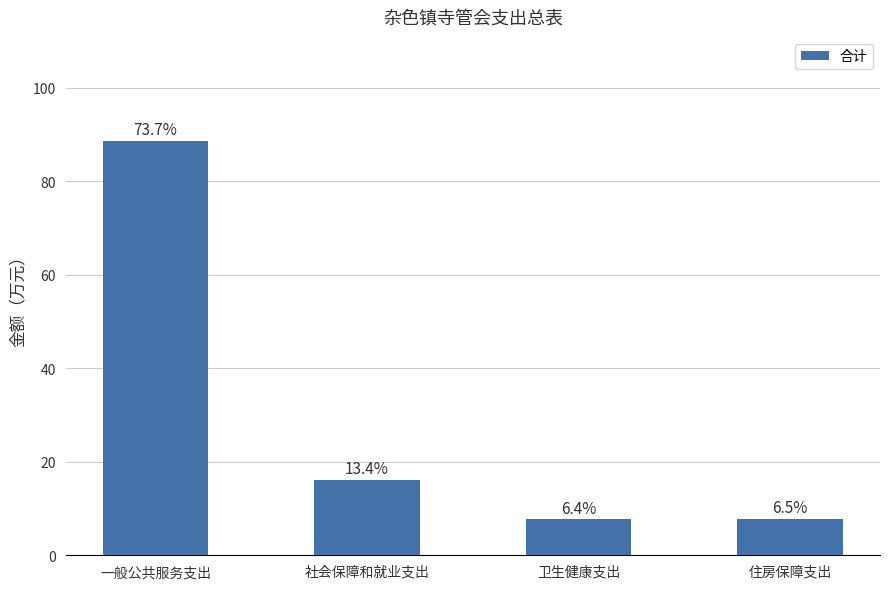

Rank the categories by value from lowest to highest.

卫生健康支出, 住房保障支出, 社会保障和就业支出, 一般公共服务支出